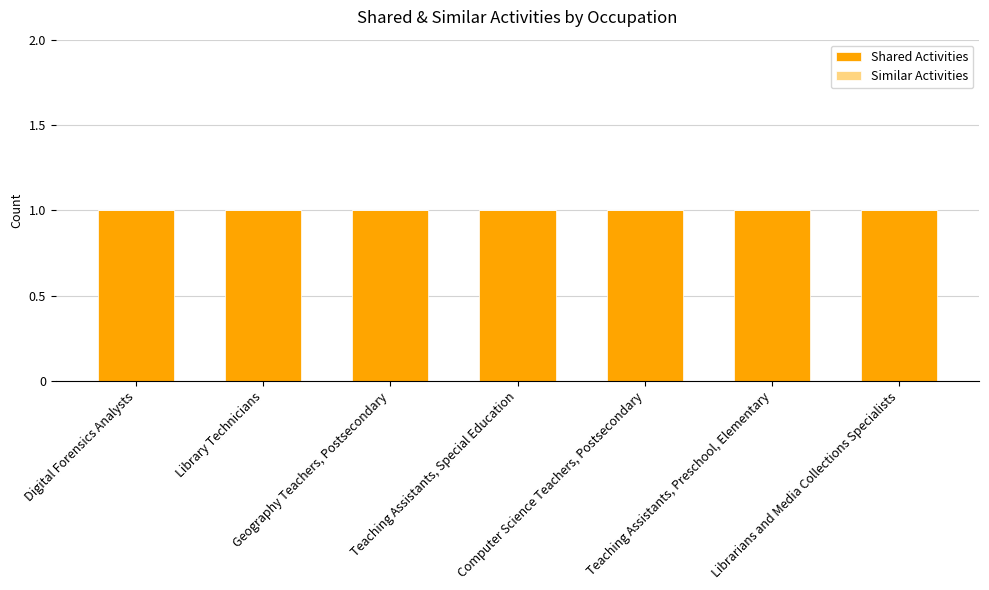

Does the chart contain any negative values?

No